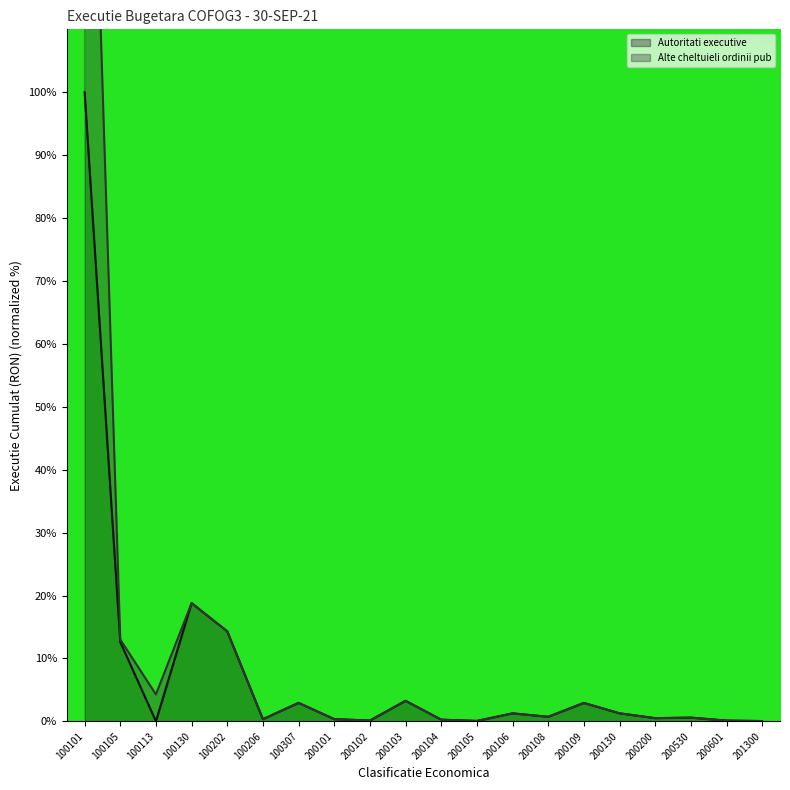

How many data points in Alte cheltuieli ordinii pub (line) are above 1?

10